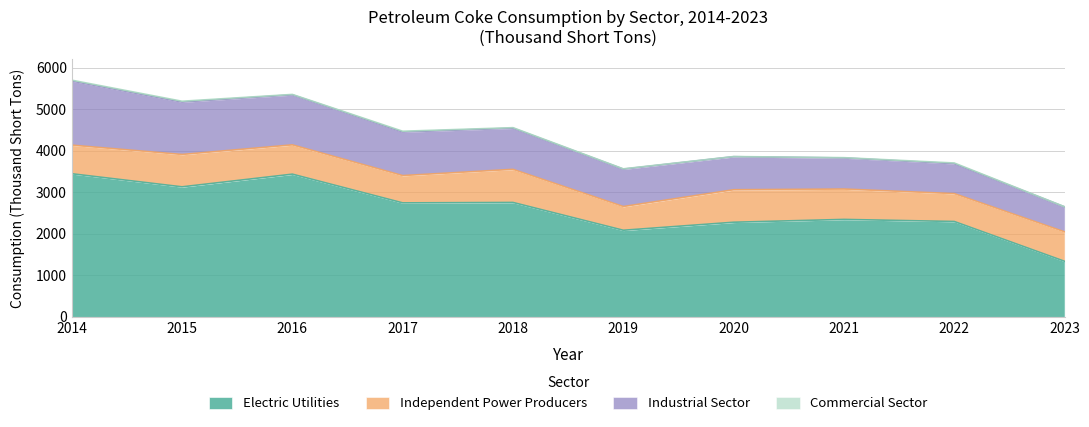

How many lines are shown in the chart?

4